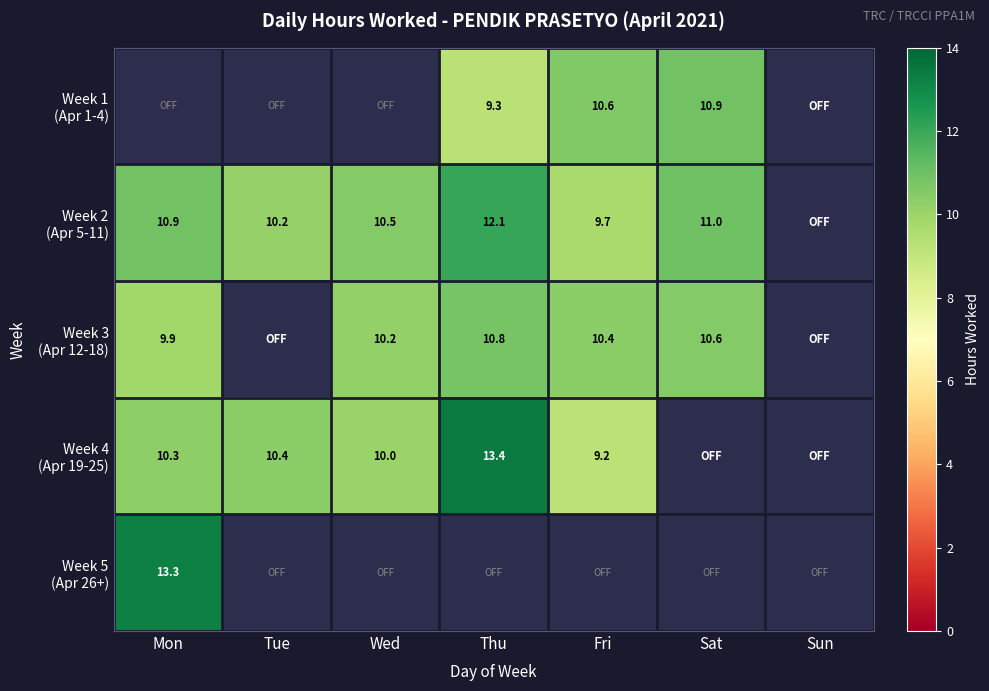

Which category has the lowest value across all series?

Fri